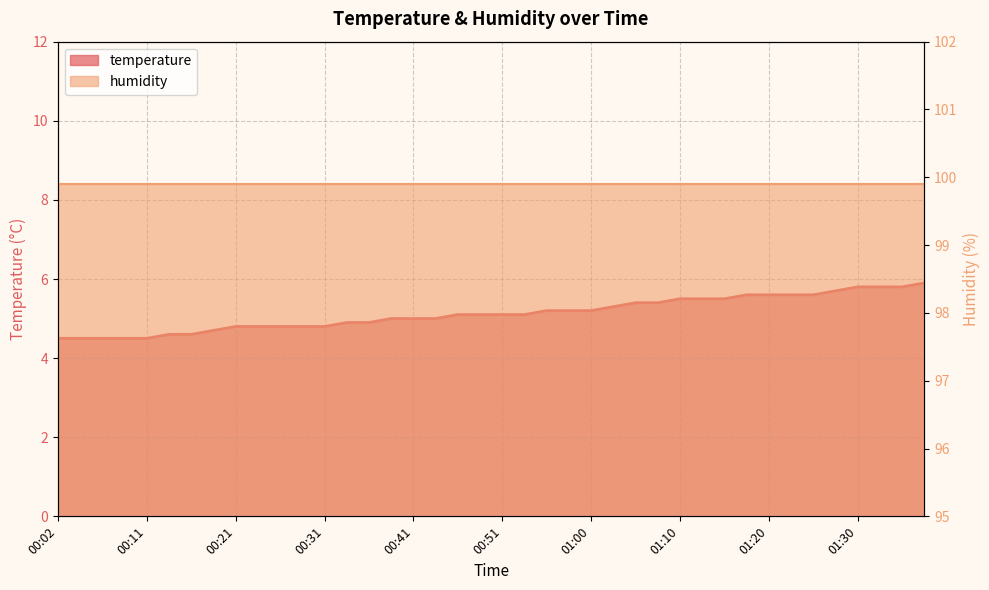

What is the minimum value shown in the chart?

4.5